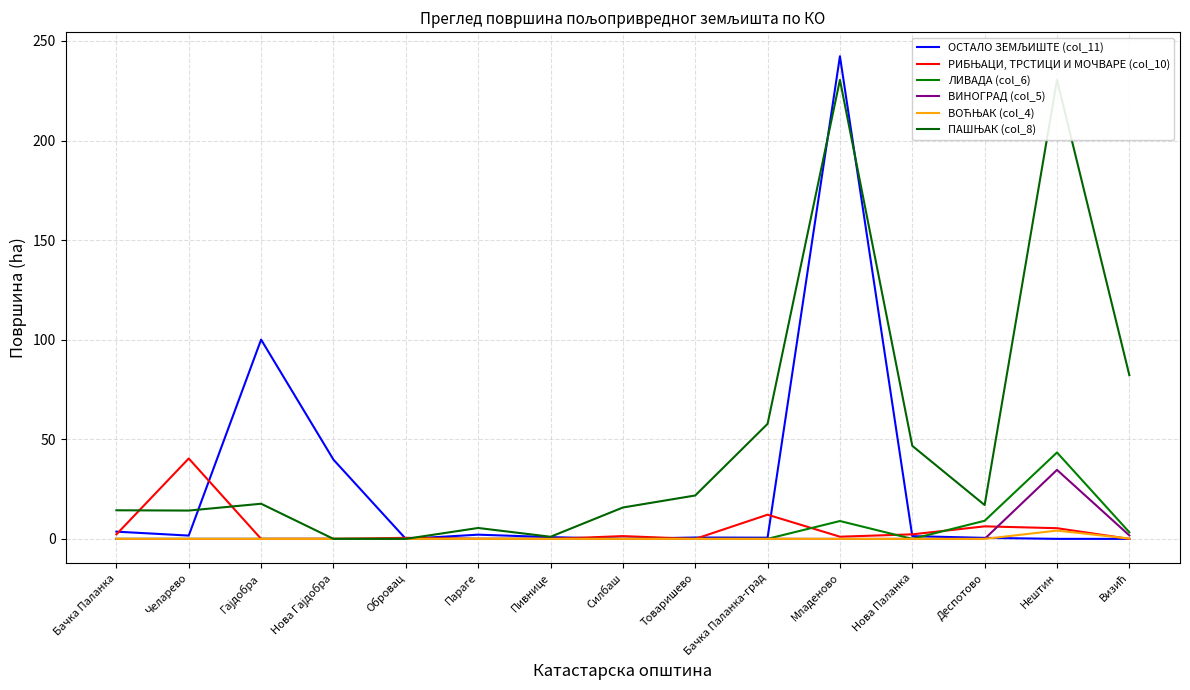

Is it true that РИБЊАЦИ, ТРСТИЦИ И МОЧВАРЕ (col_10) equals 0.0 at Параге?

True